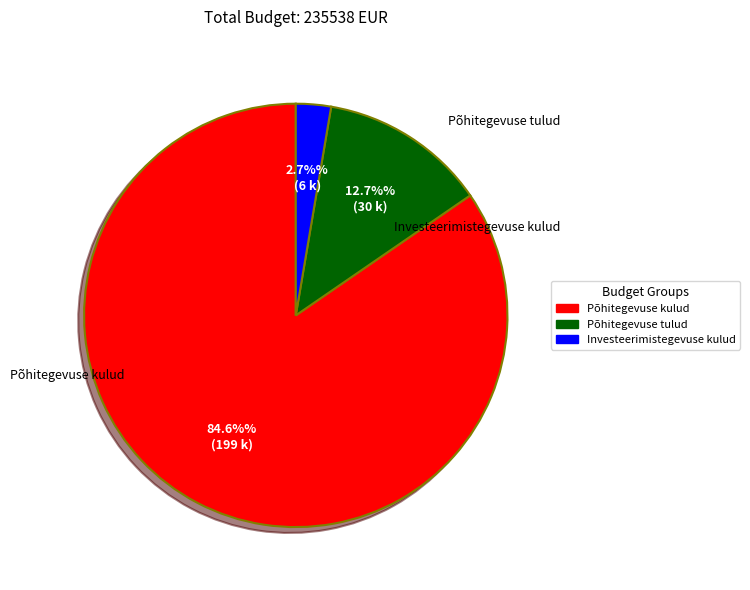

What is the smallest slice in the pie chart?

Investeerimistegevuse kulud